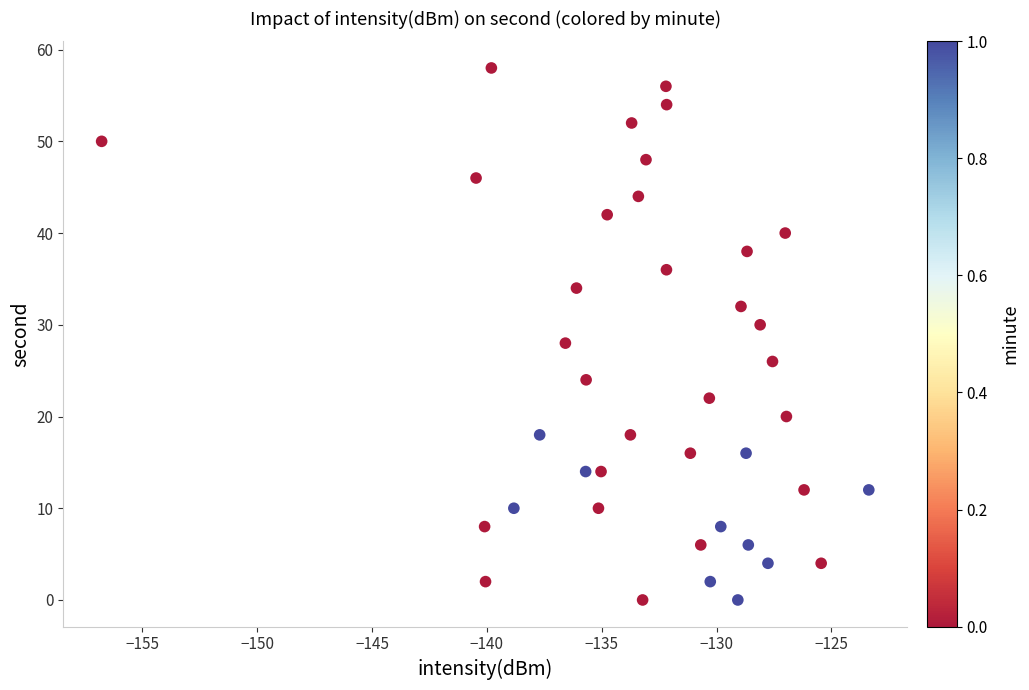

What is the range of Y values (max minus min)?

58